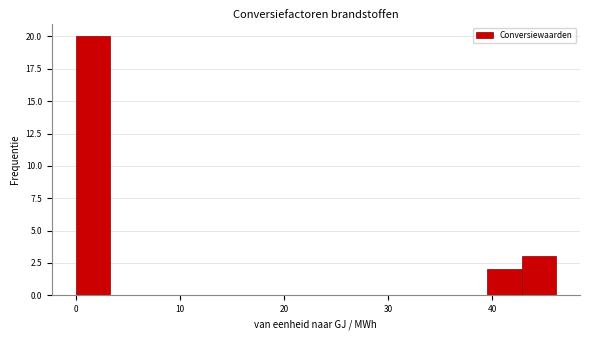

Around what value on the x-axis is the tallest bar? Give the approximate position of its centre, as read against the axis.

2